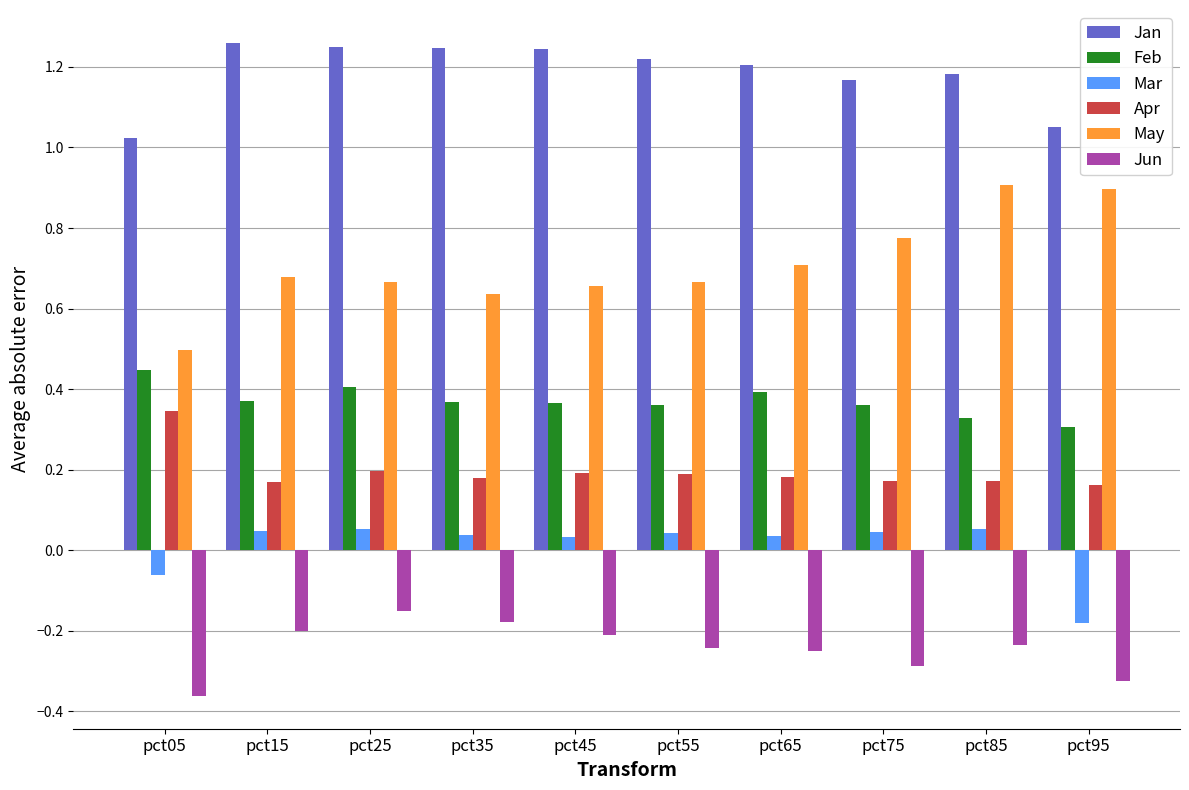

True or false: Feb has a value of 0.4 at pct15.

True